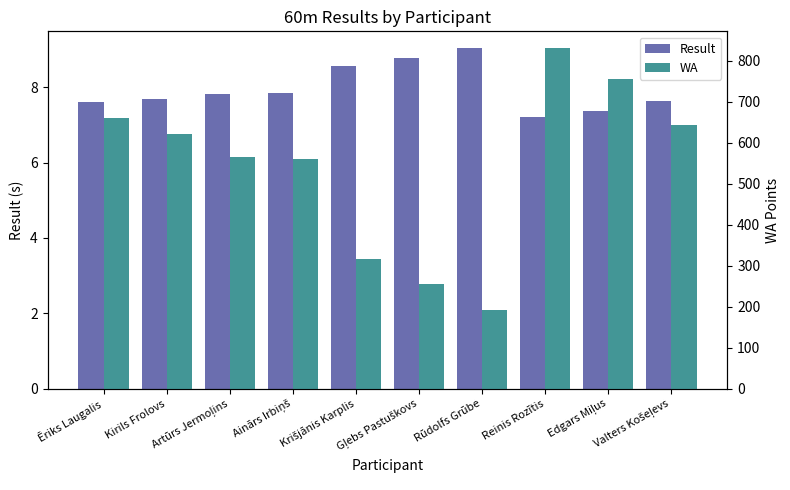

Where does the WA series first go above 621?

Ēriks Laugalis